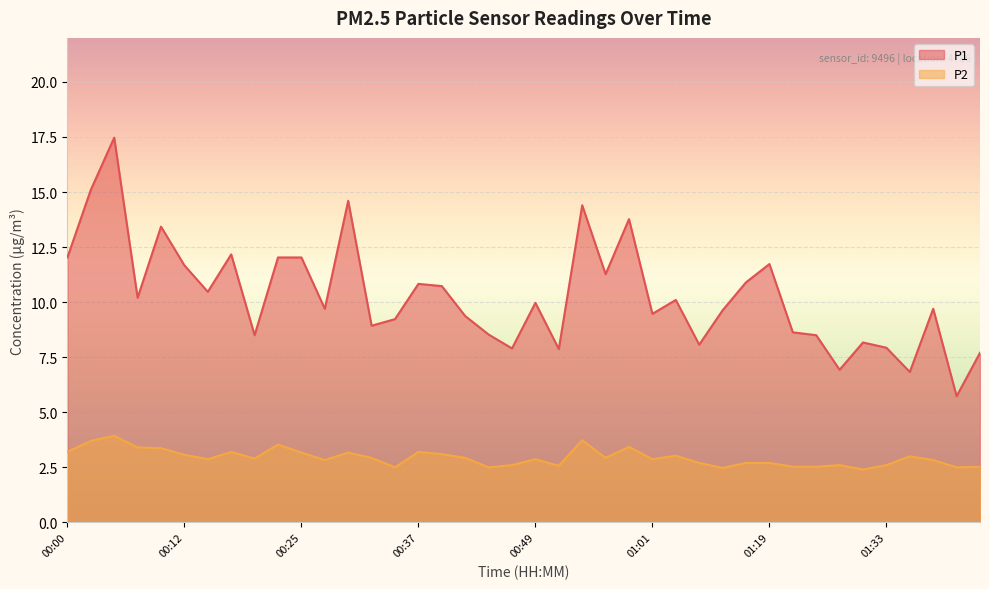

Reading left to right, list all the values displayed in this chart.

P1: 00:00=12.0	00:02=15.1	00:05=17.5	00:07=10.2	00:10=13.4	00:12=11.7	00:15=10.5	00:17=12.2	00:20=8.5	00:22=12.0	00:25=12.0	00:27=9.7	00:30=14.6	00:32=8.9	00:34=9.2	00:37=10.8	00:39=10.7	00:42=9.4	00:44=8.5	00:47=7.9	00:49=10.0	00:51=7.9	00:54=14.4	00:56=11.3	00:59=13.8	01:01=9.5	01:04=10.1	01:06=8.1	01:09=9.6	01:11=10.9	01:19=11.7	01:22=8.6	01:25=8.5	01:28=6.9	01:30=8.2	01:33=7.9	01:35=6.8	01:38=9.7	01:40=5.7	01:46=7.7
P2: 00:00=3.2	00:02=3.7	00:05=3.9	00:07=3.4	00:10=3.4	00:12=3.1	00:15=2.9	00:17=3.2	00:20=2.9	00:22=3.5	00:25=3.2	00:27=2.8	00:30=3.2	00:32=2.9	00:34=2.5	00:37=3.2	00:39=3.1	00:42=2.9	00:44=2.5	00:47=2.6	00:49=2.9	00:51=2.6	00:54=3.7	00:56=2.9	00:59=3.4	01:01=2.9	01:04=3.0	01:06=2.7	01:09=2.5	01:11=2.7	01:19=2.7	01:22=2.5	01:25=2.5	01:28=2.6	01:30=2.4	01:33=2.6	01:35=3.0	01:38=2.8	01:40=2.5	01:46=2.5